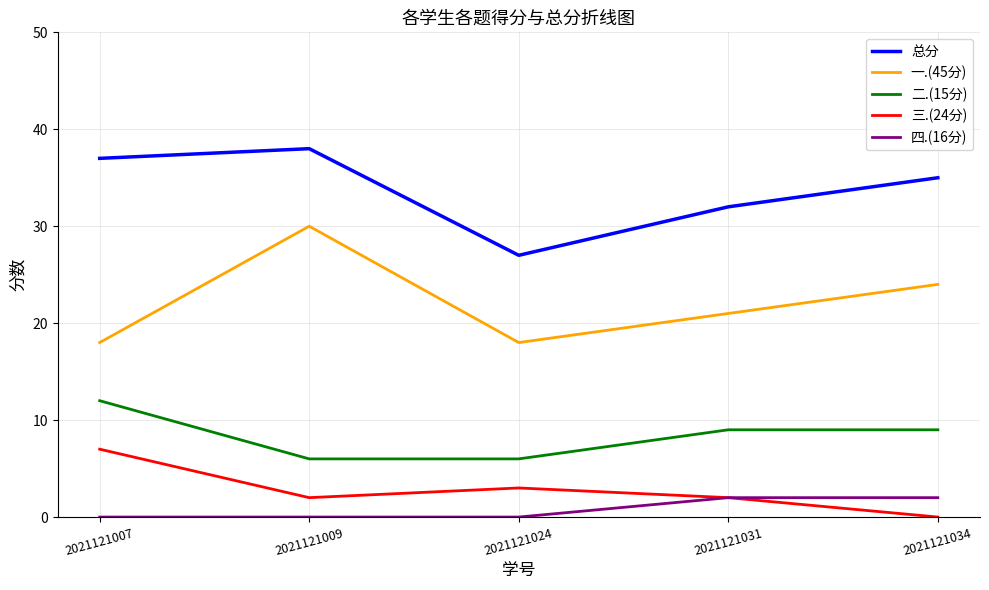

What value does the 总分 series have at 2021121034, to the nearest 5?

35